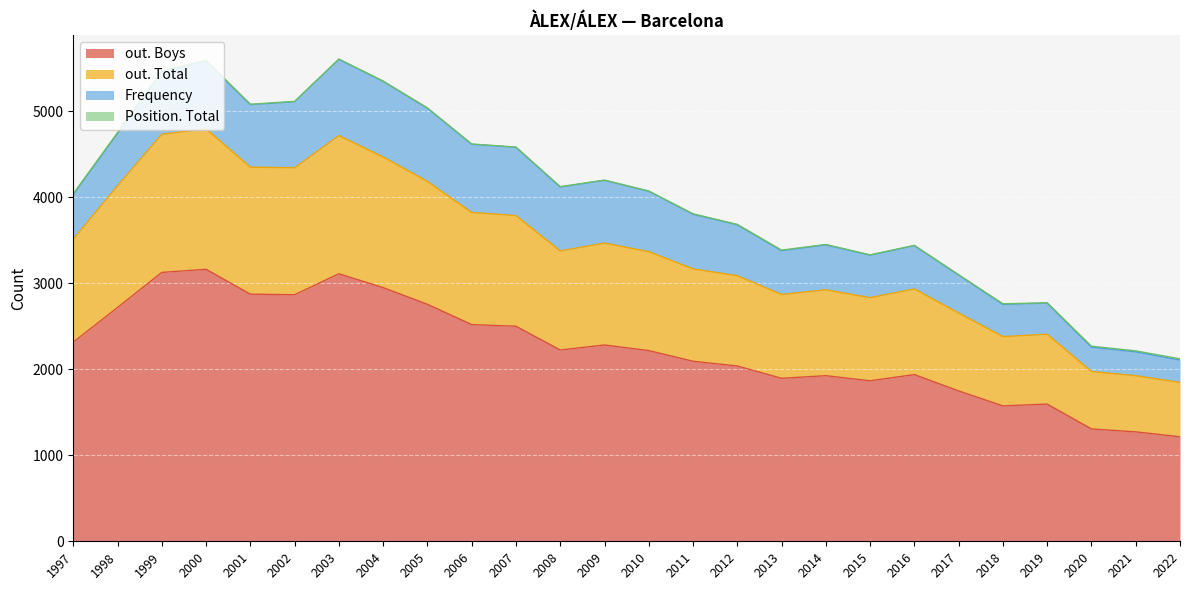

At which label does Position. Total reach its peak?

2022